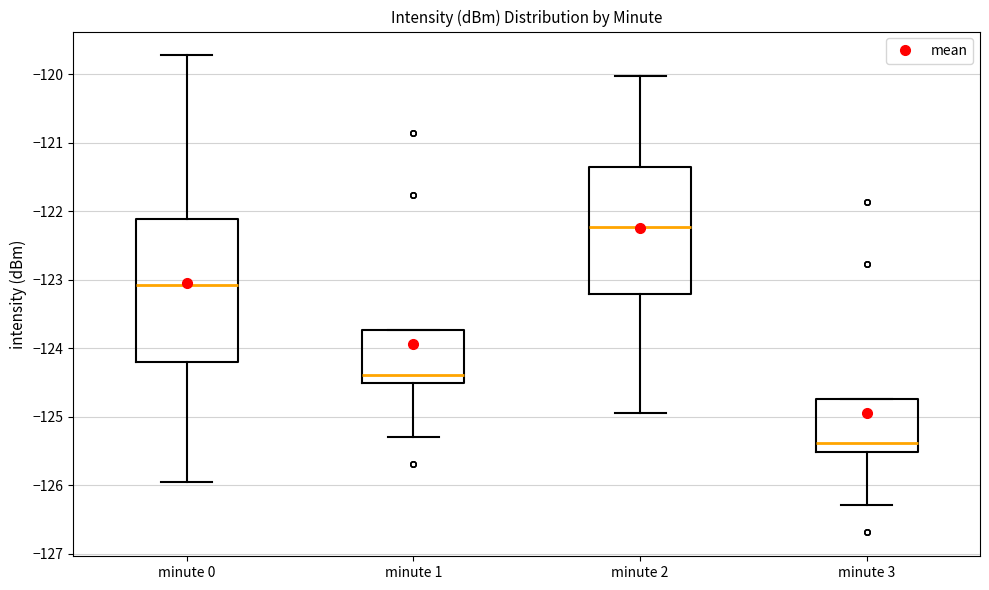

Reading left to right, read every box against the y-axis: the position of its median line, the range the box covers, and the ends of its whiskers. The values are not printed on the chart, so give them approximately, as read against the axis.

minute 0: median -123.1, box -124.2 to -122.1, whiskers -125.9 to -119.7
minute 1: median -124.4, box -124.5 to -123.7, whiskers -125.3 to -123.7
minute 2: median -122.2, box -123.2 to -121.4, whiskers -124.9 to -120.0
minute 3: median -125.4, box -125.5 to -124.7, whiskers -126.3 to -124.7